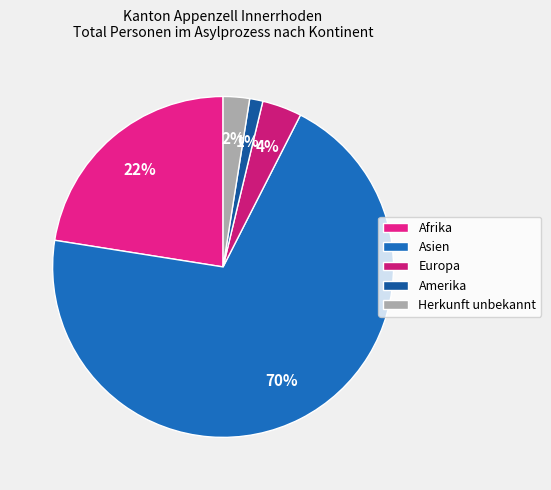

To the nearest percent, what is the difference between the Europa and Asien slice percentages?

66%